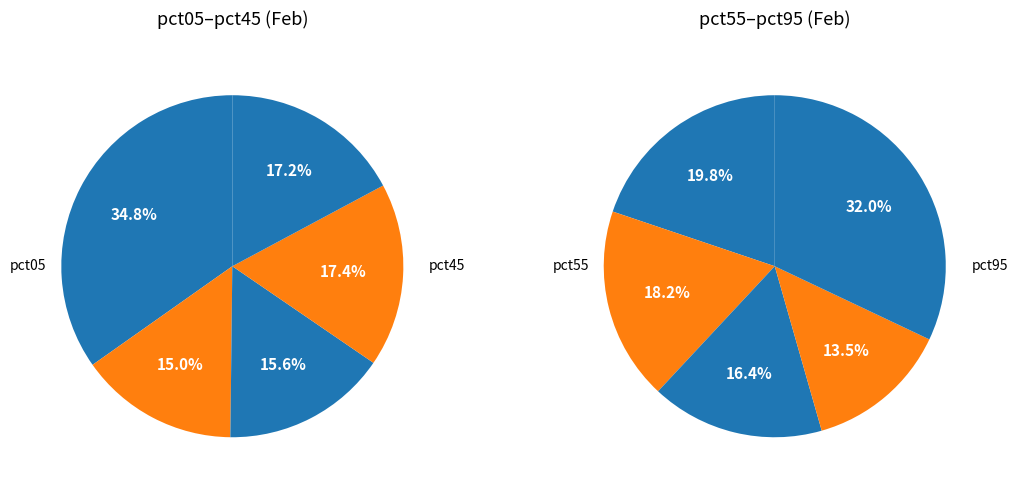

Which slice is the smallest?

pct85